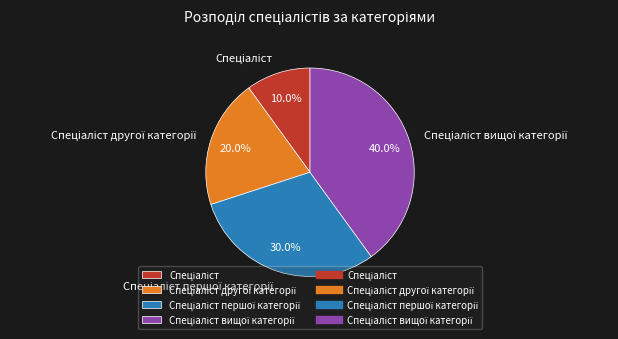

Does any single category account for the majority?

No